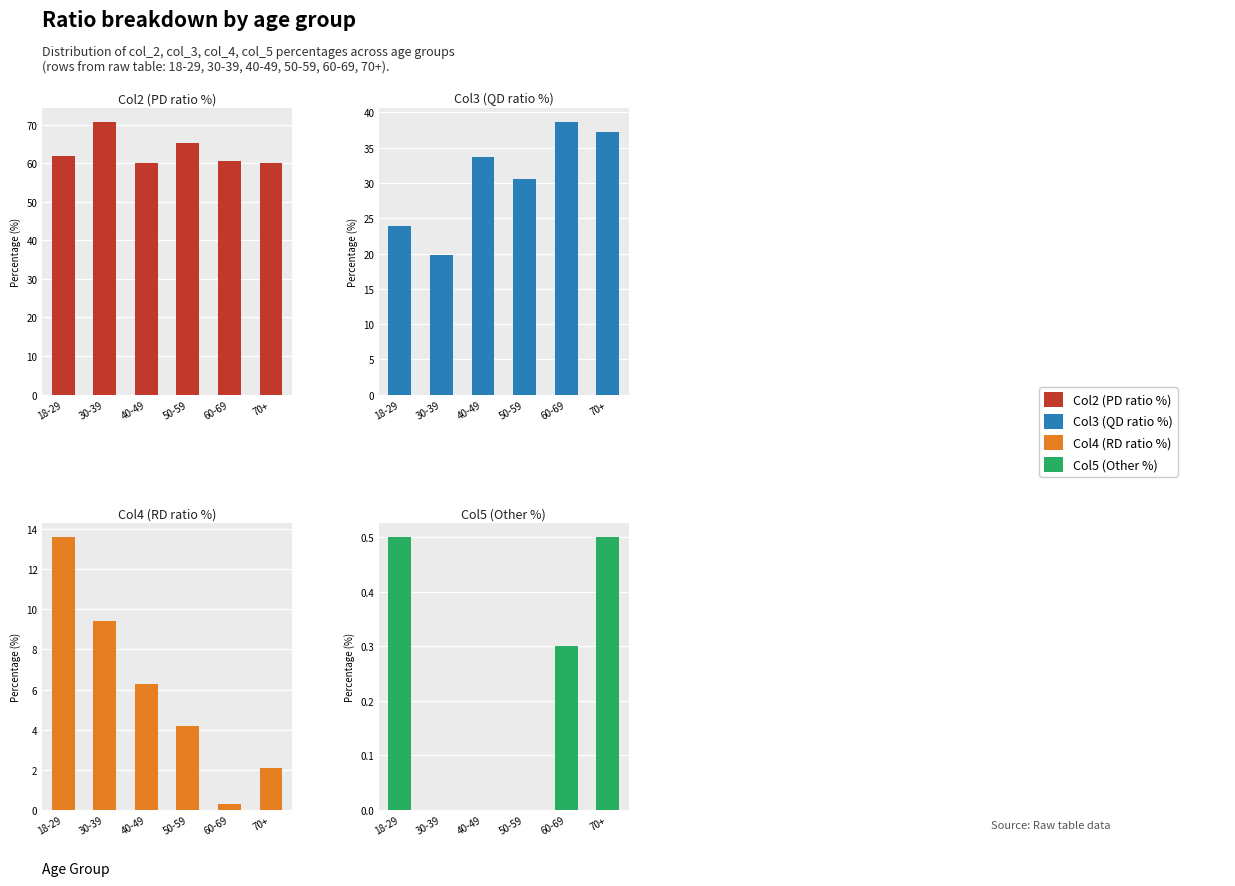

Which series has the largest range (max minus min)?

Col3 (QD ratio %)